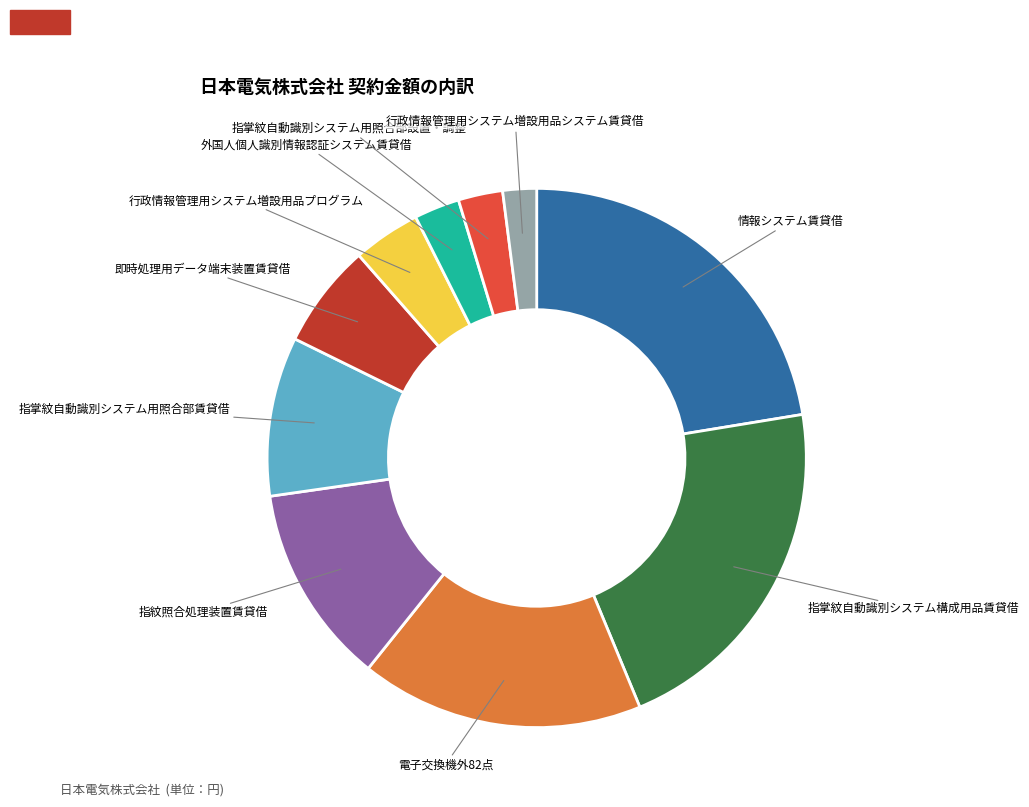

Count the number of slices in the pie.

10